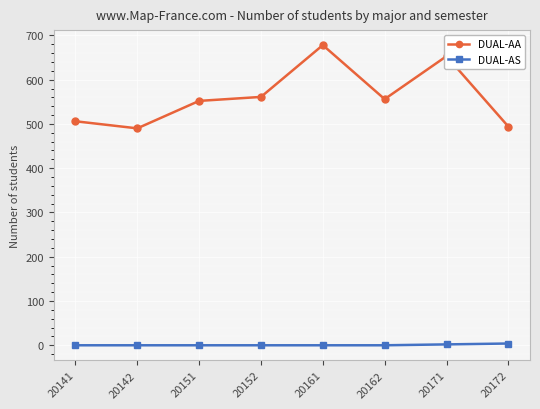

Does the chart display data point markers on the line(s)?

Yes